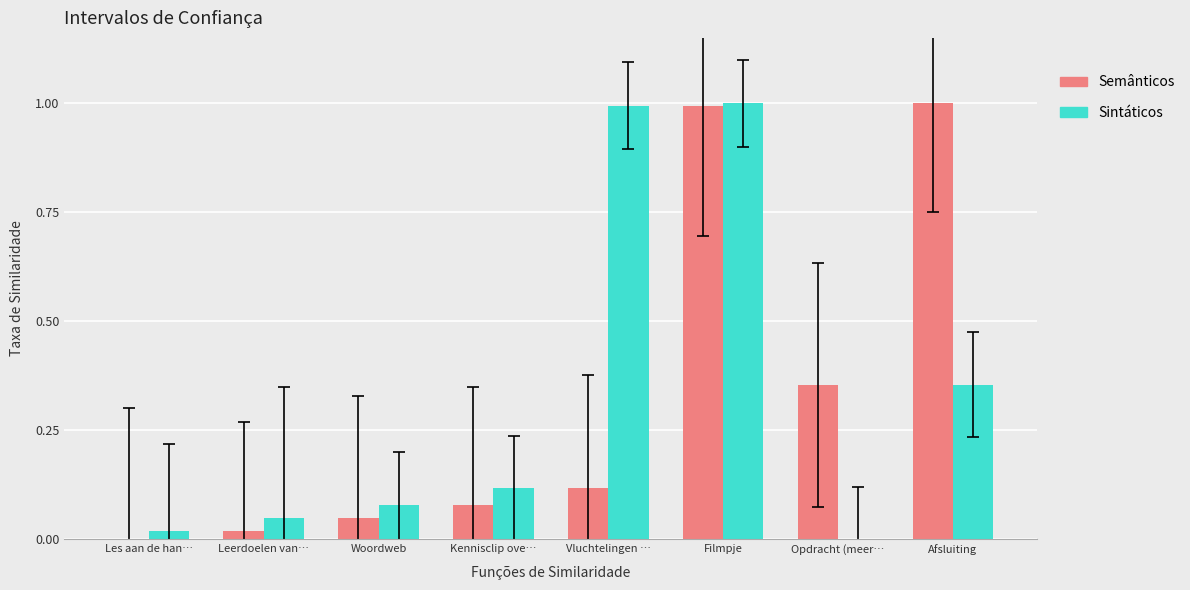

True or false: Sintáticos has a value of 1.0 at Filmpje.

True